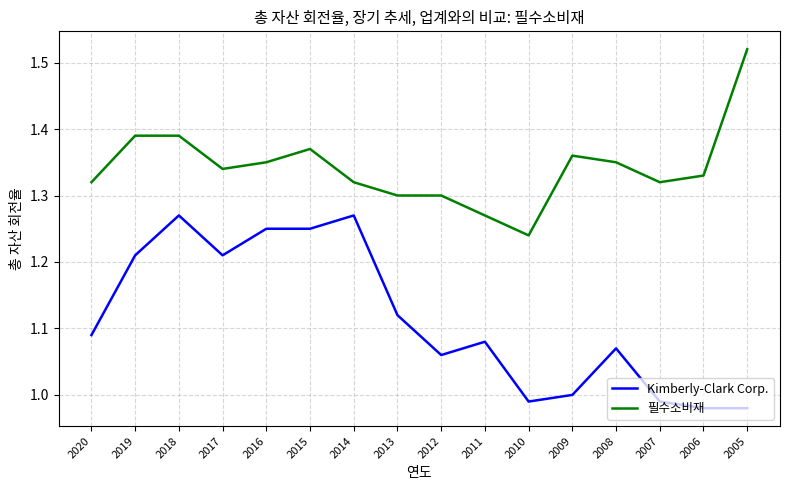

Which category has the highest value in the 필수소비재 series?

2005